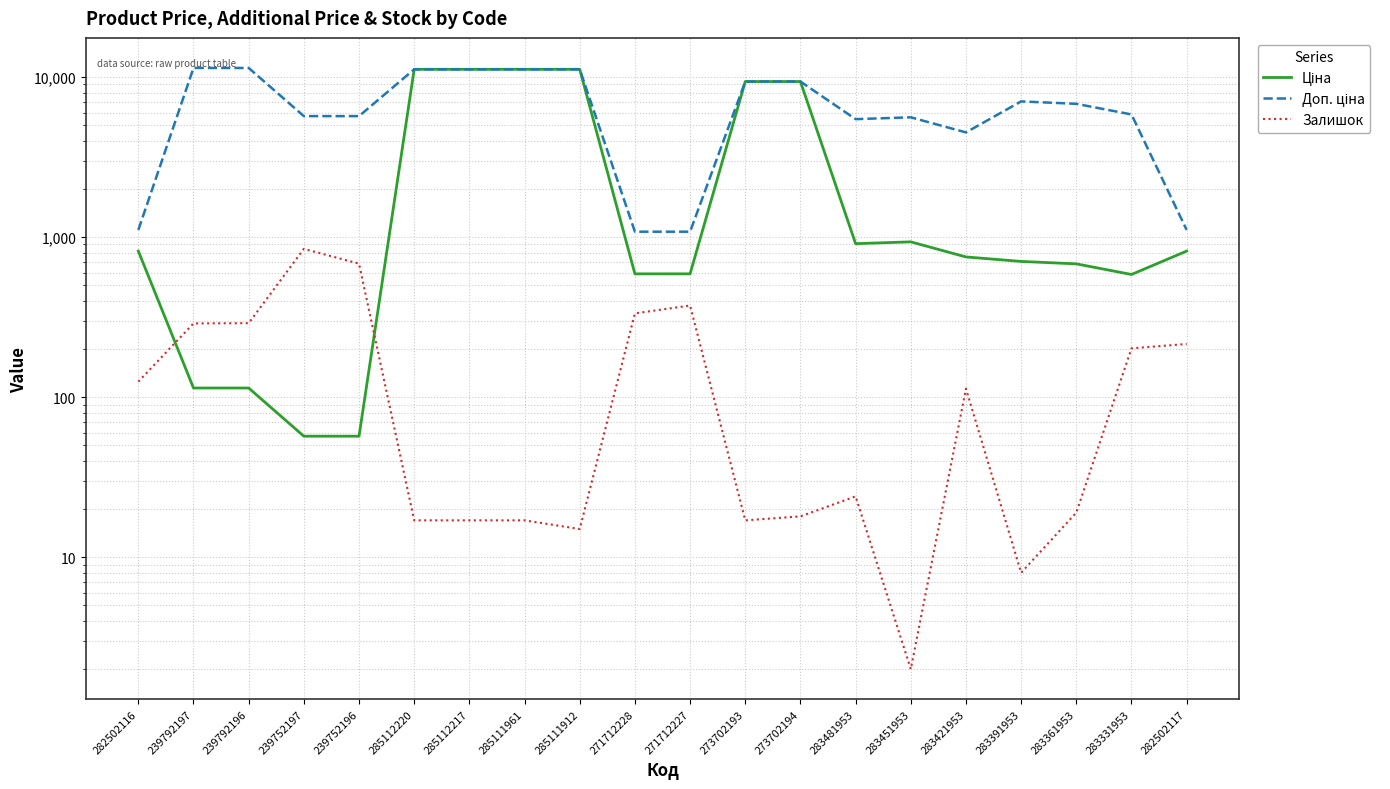

How many distinct data groups are displayed?

3